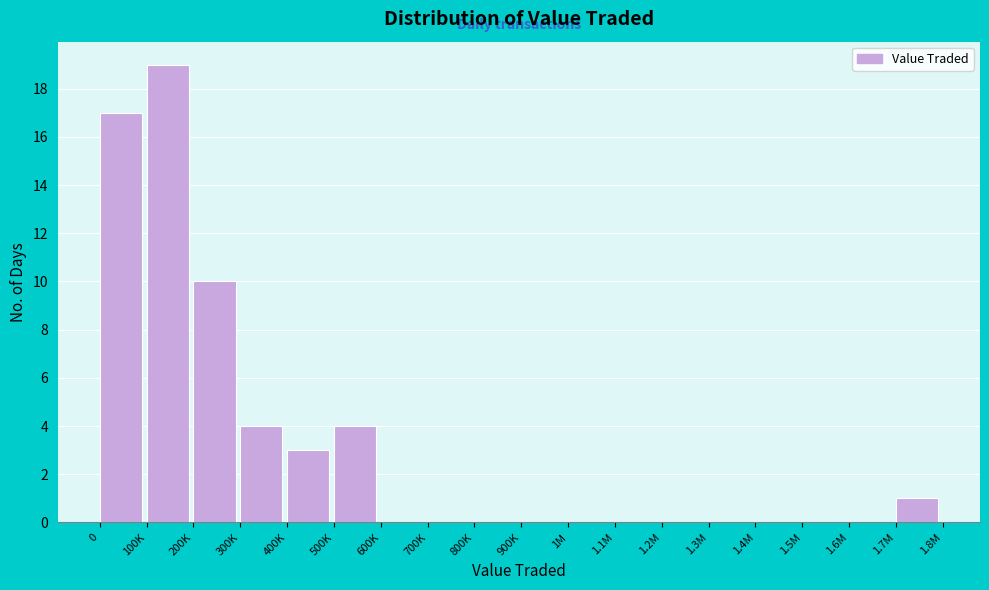

Reading left to right, extract all data points from this chart.

0=17	100K=19	200K=10	300K=4	400K=3	500K=4	600K=0	700K=0	800K=0	900K=0	1M=0	1.1M=0	1.2M=0	1.3M=0	1.4M=0	1.5M=0	1.6M=0	1.7M=1